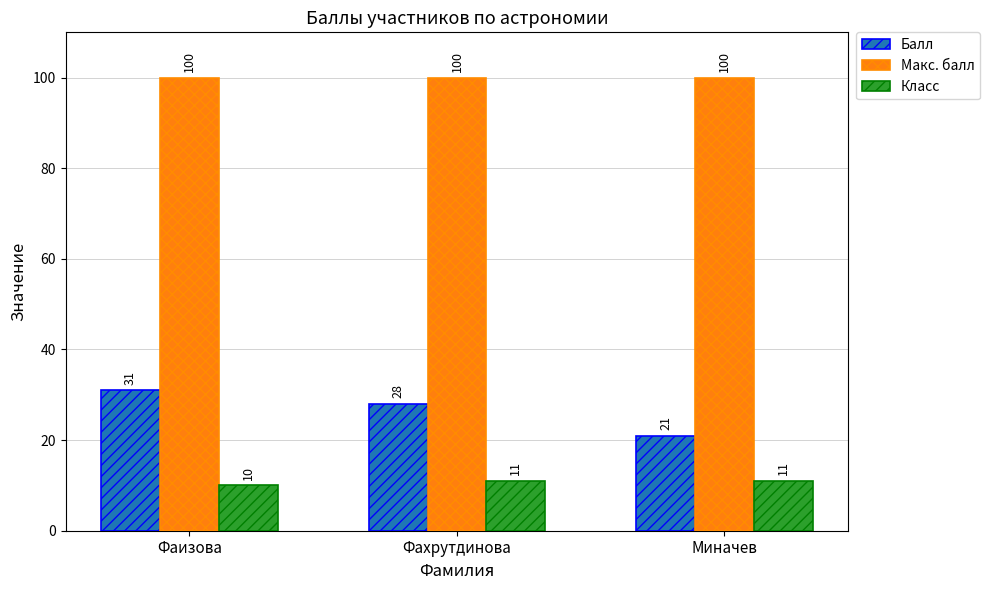

The value of Балл at Миначев is 21. True or false?

True